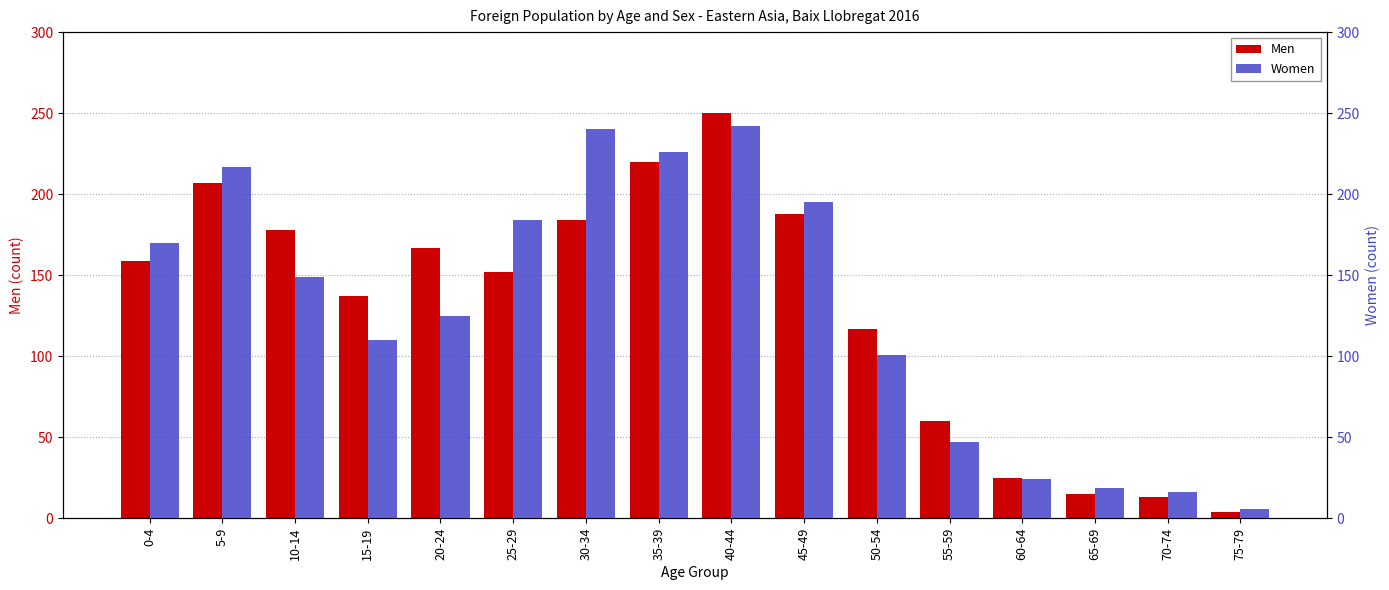

What is the difference between the highest and lowest values at 35-39?

6